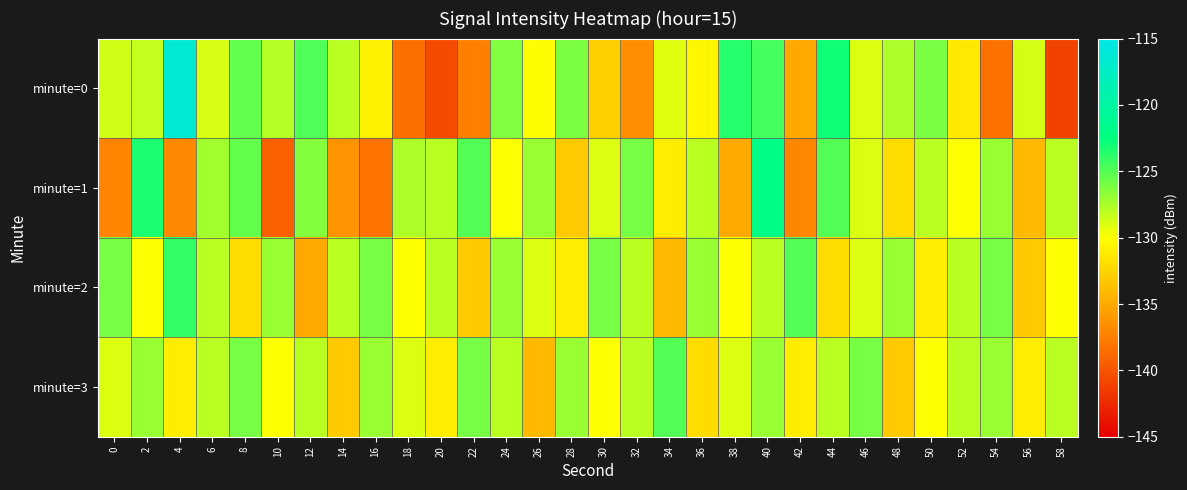

What is the total value across all series at 40?

-501.5